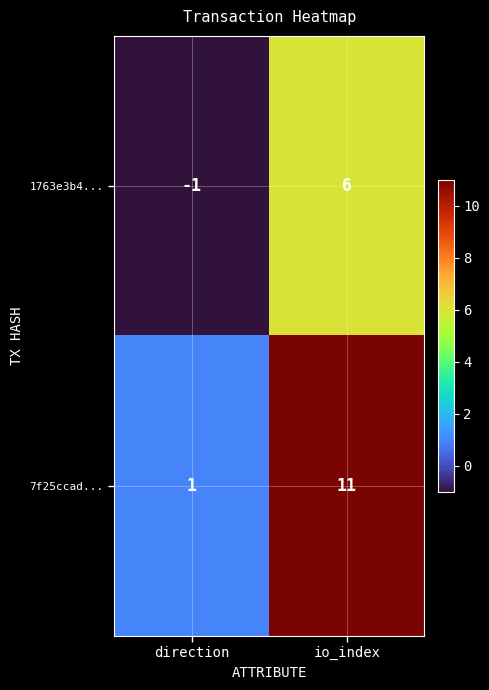

Which series has the largest total across all categories?

7f25ccad...